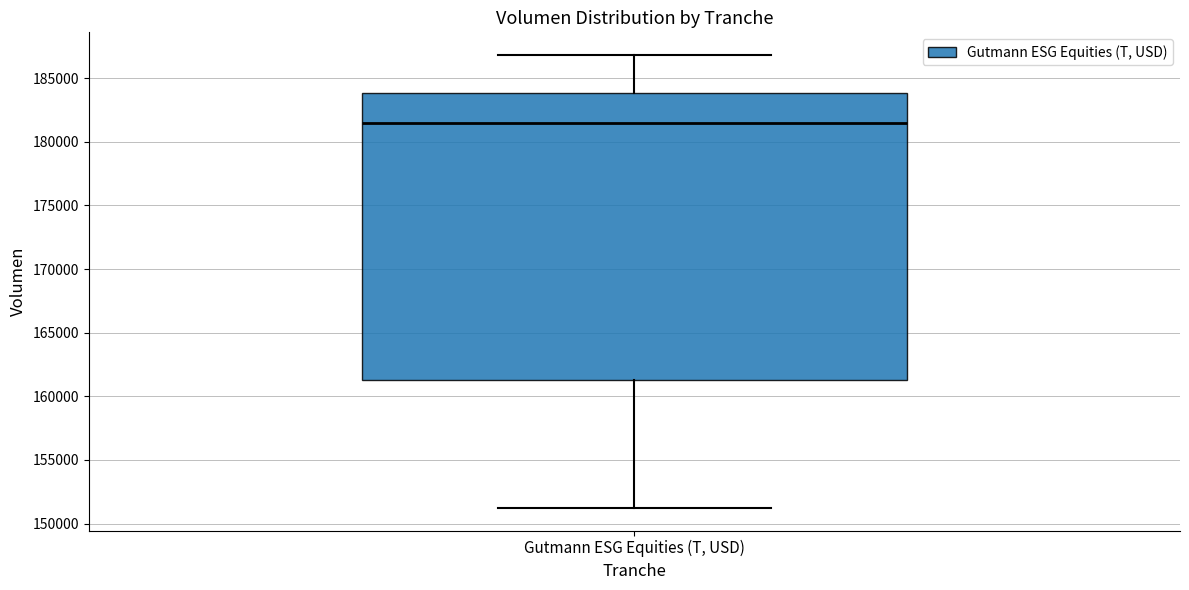

Transcribe this box plot: give where the median line is, the range the box spans, and where the two whiskers end, as read against the y-axis. The values are not printed on the chart, so give them approximately, as read against the axis.

median 181500, box 161500 to 184000, whiskers 151000 to 187000